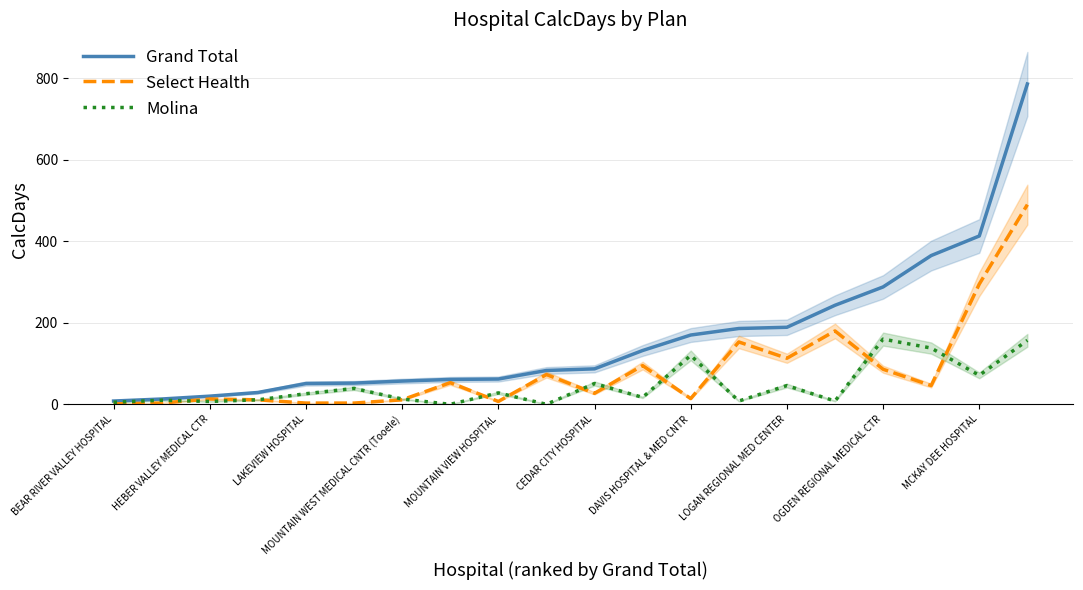

What is the label of the 7th point from the right?

13